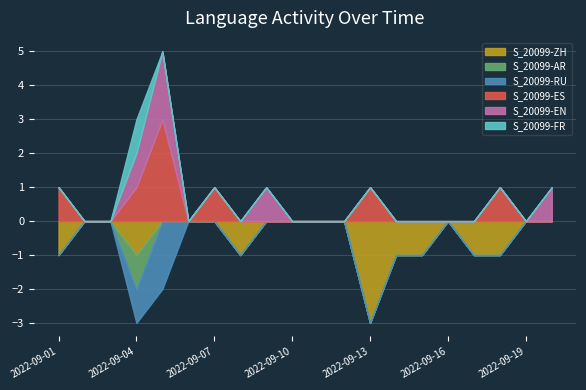

True or false: S_20099-FR and S_20099-AR cross at least once.

False